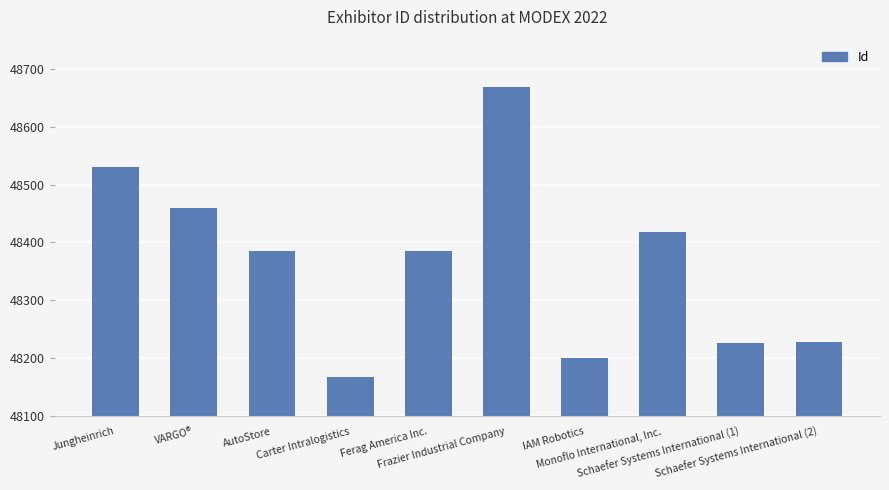

What is the sum of the values at Ferag America Inc. and Carter Intralogistics?

96553